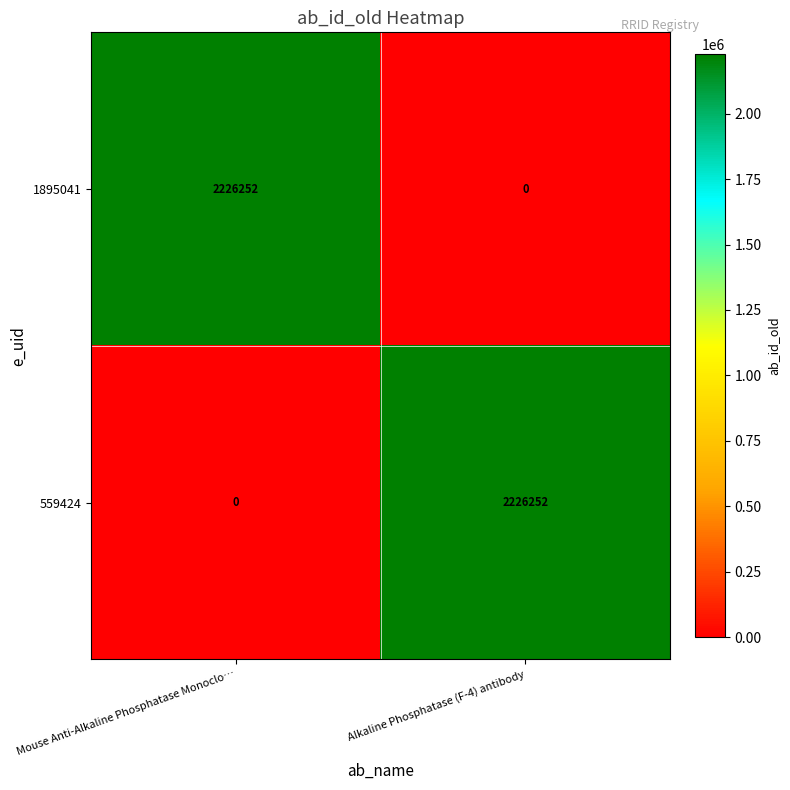

What is the difference between the highest and lowest values at Alkaline Phosphatase (F-4) antibody?

2226252